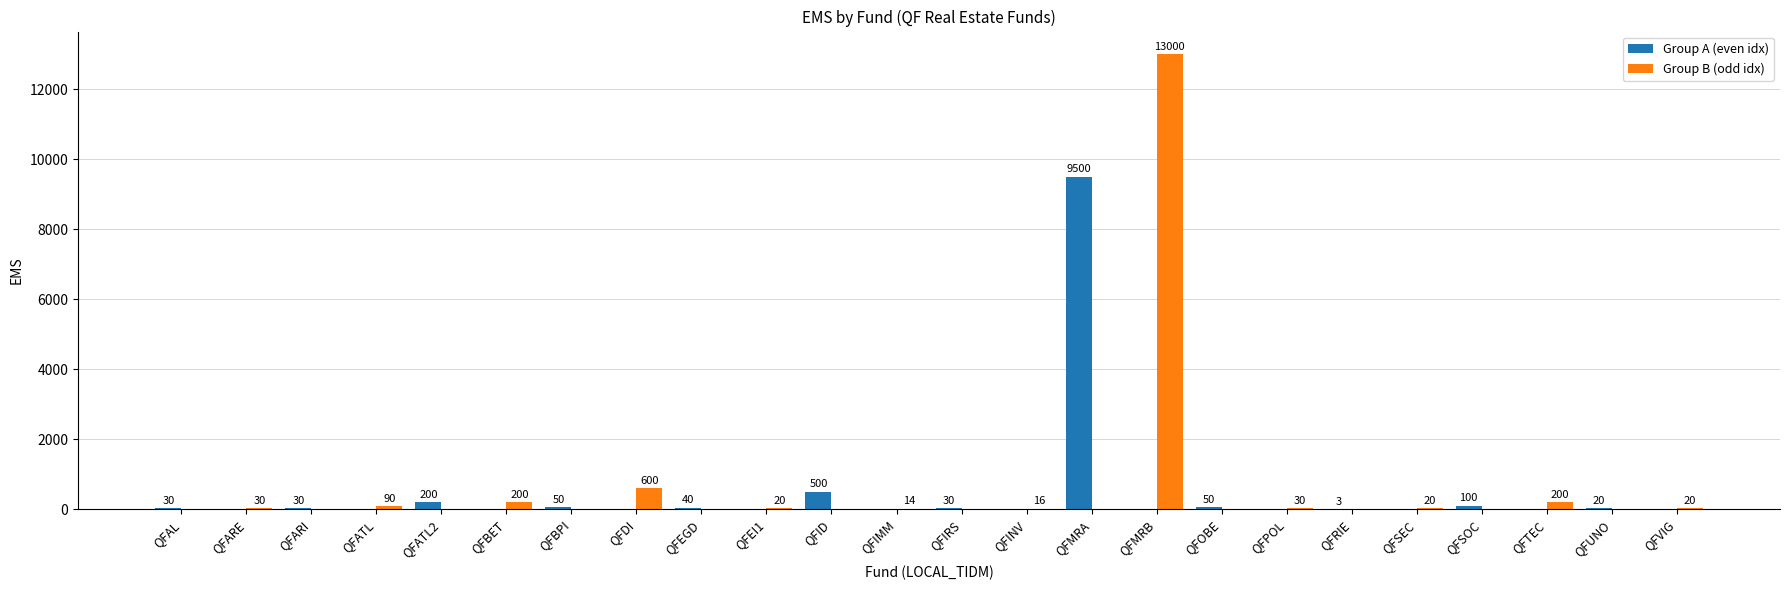

Count the number of data series in this chart.

2